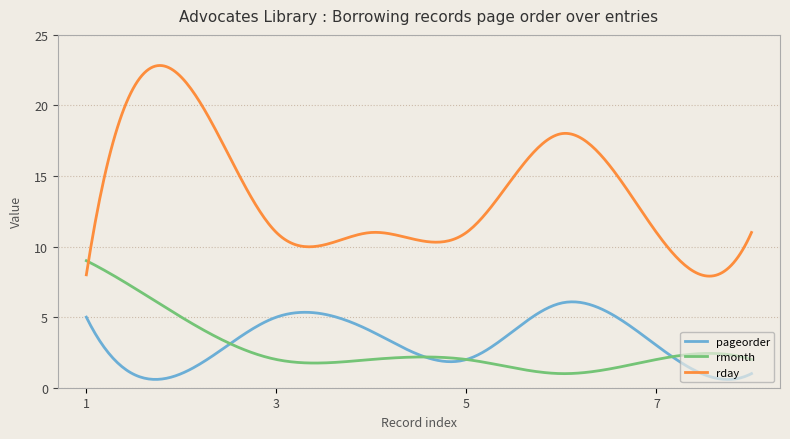

True or false: rday and pageorder cross at least once.

False